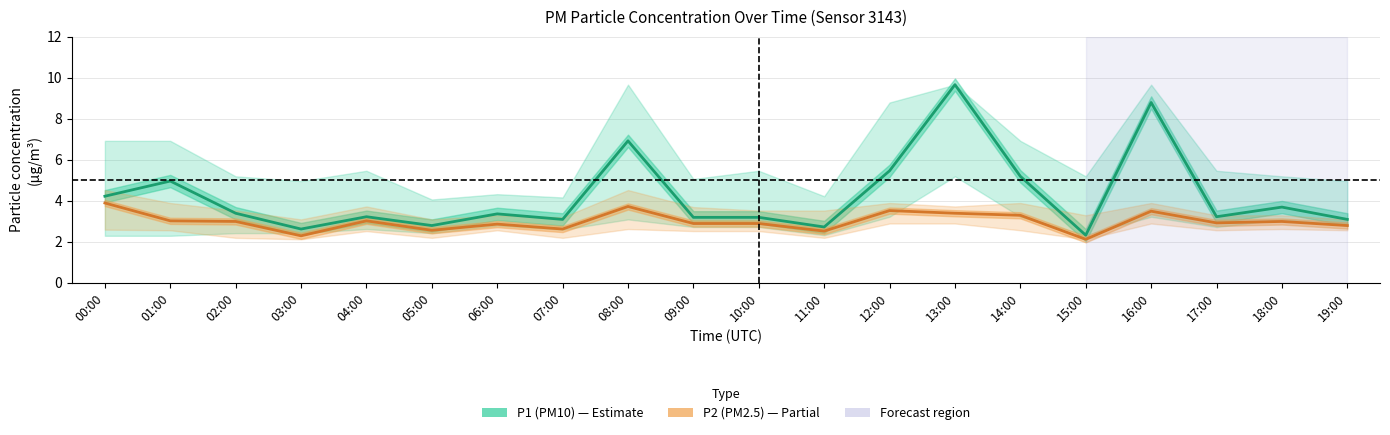

The value of P2 (PM2.5) at 16:00 is 1.6. True or false?

False